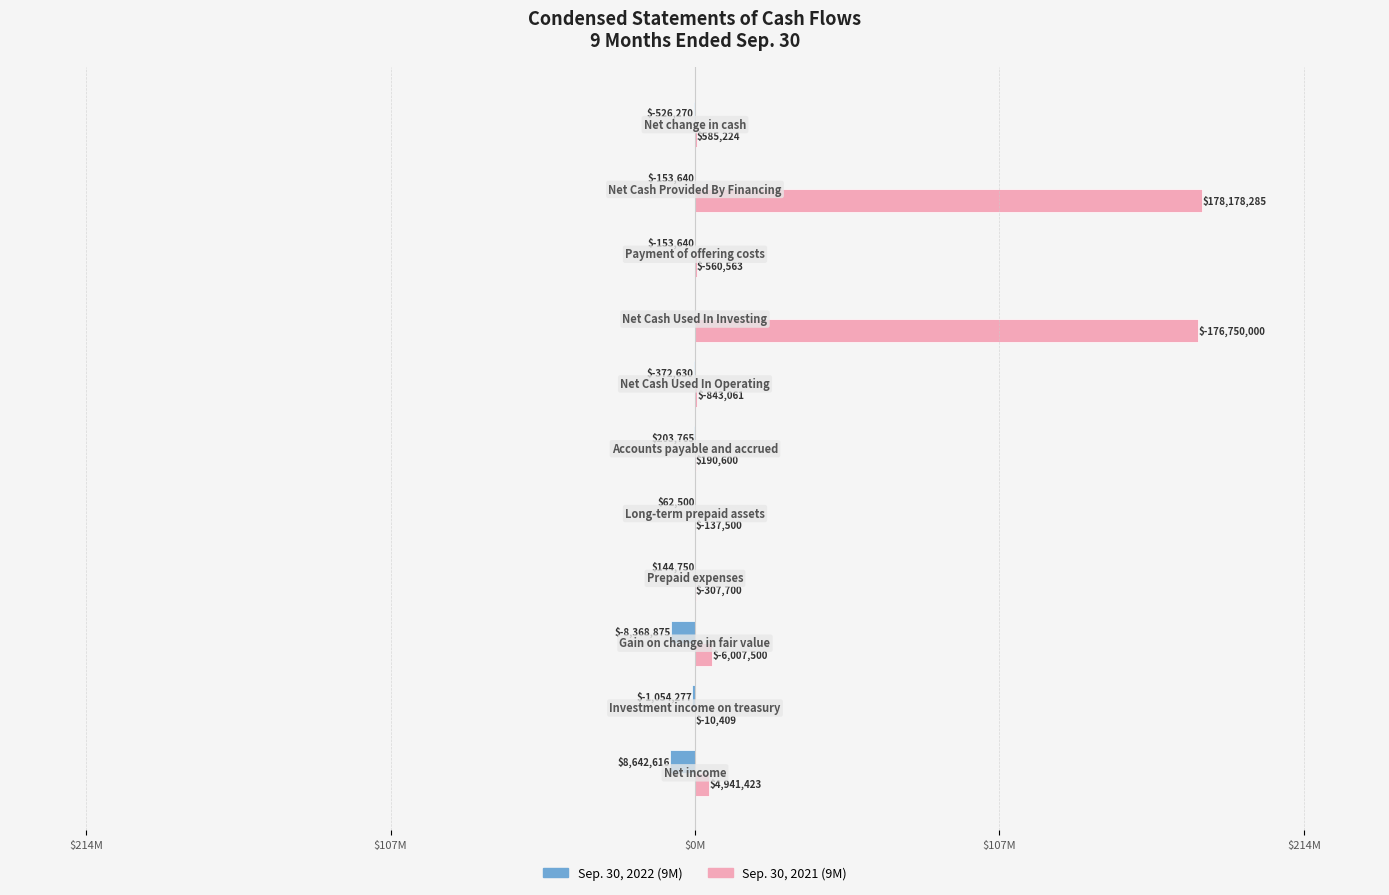

What are all the series names shown in the legend?

Sep. 30, 2022 (9M), Sep. 30, 2021 (9M)